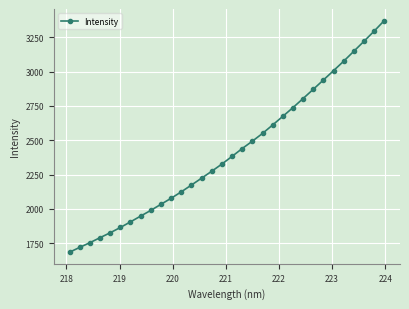

What is the smallest value displayed?

1685.2